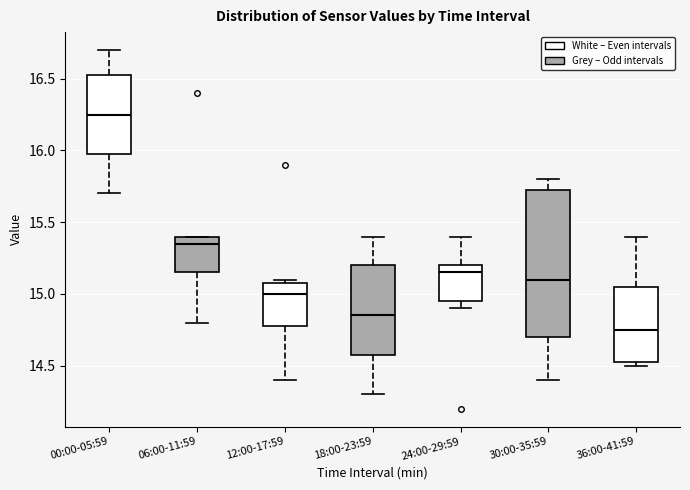

Where is the upper edge of the box for 00:00-05:59 on the y-axis? The values are not printed on the chart, so give them approximately, as read against the axis.

16.55